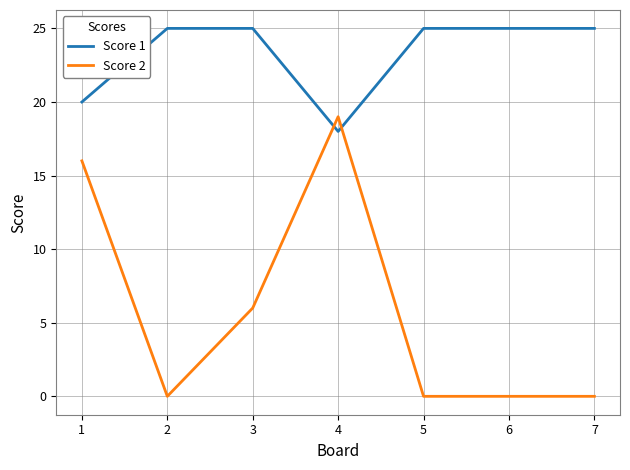

Between which two adjacent categories do Score 1 and Score 2 first intersect?

3 and 4